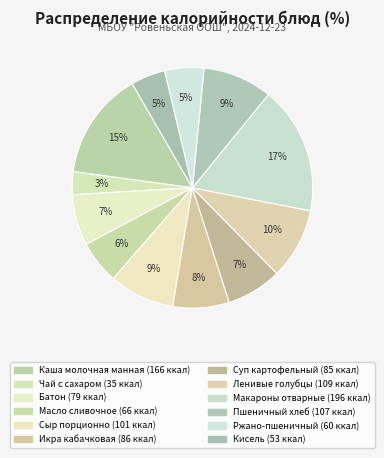

How many segments does this pie chart have?

12